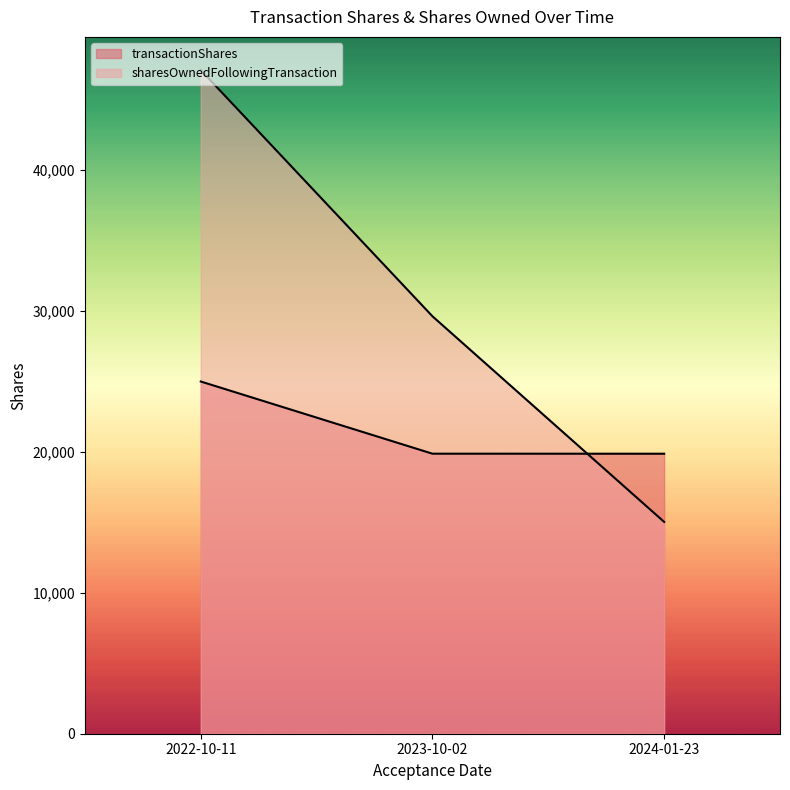

At which label does transactionShares first exceed 19876?

2022-10-11